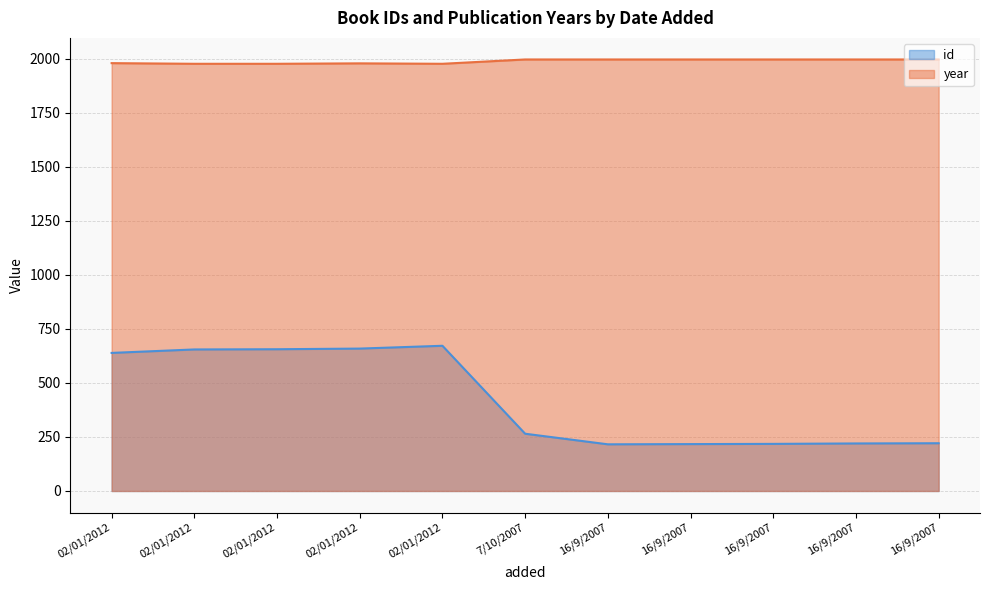

Reading right to left, extract all data points from this chart.

id: 221	220	218	217	216	265	672	659	656	655	639
year: 1997	1997	1997	1997	1997	1997	1977	1979	1977	1977	1980